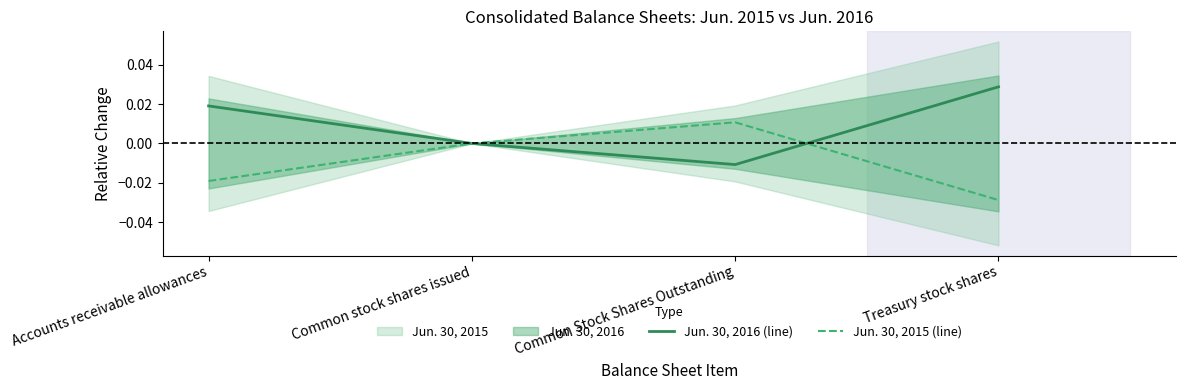

At which category does Jun. 30, 2015 (line) reach its first local peak?

Common Stock Shares Outstanding